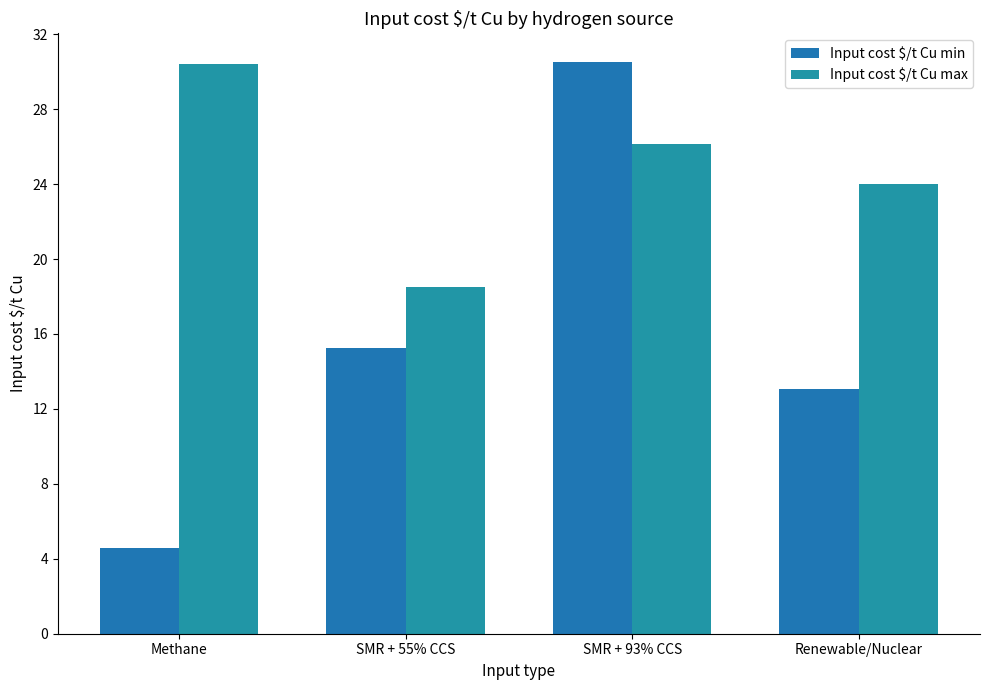

What is the average value of the Input cost $/t Cu min series?

15.9